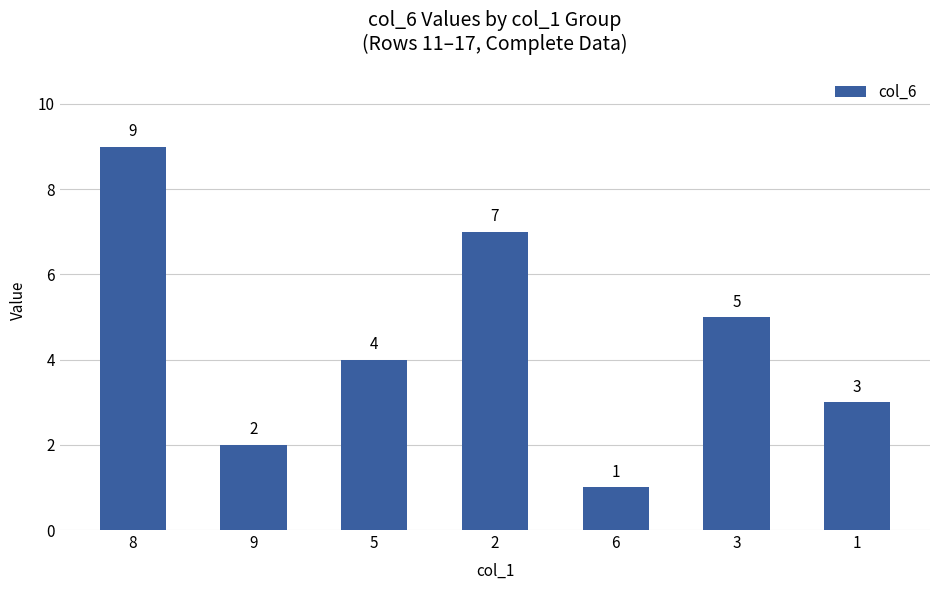

What value does the data have at 8?

9